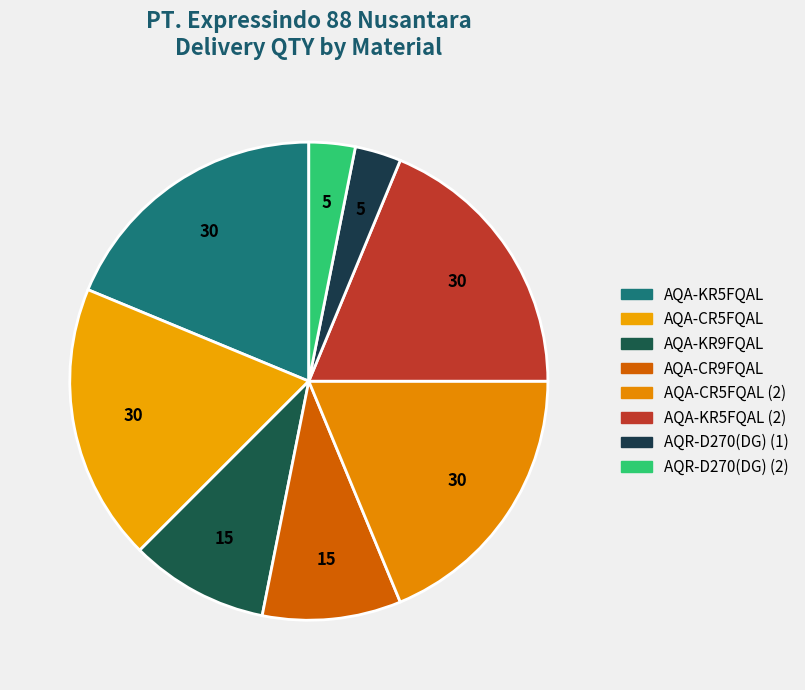

The AQA-KR5FQAL slice represents 8% of the pie. True or false?

False